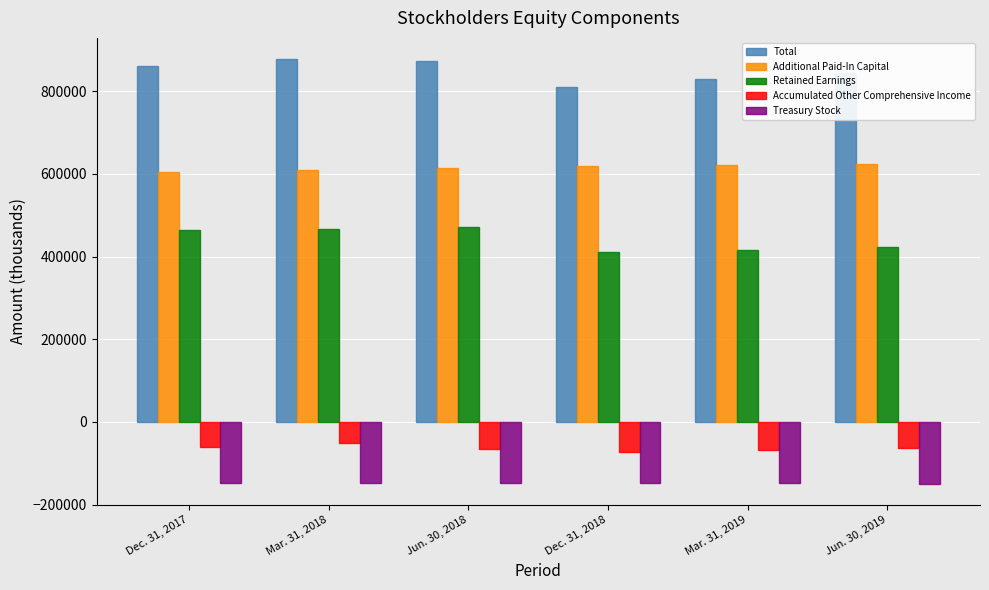

How many bars are there in each group?

5